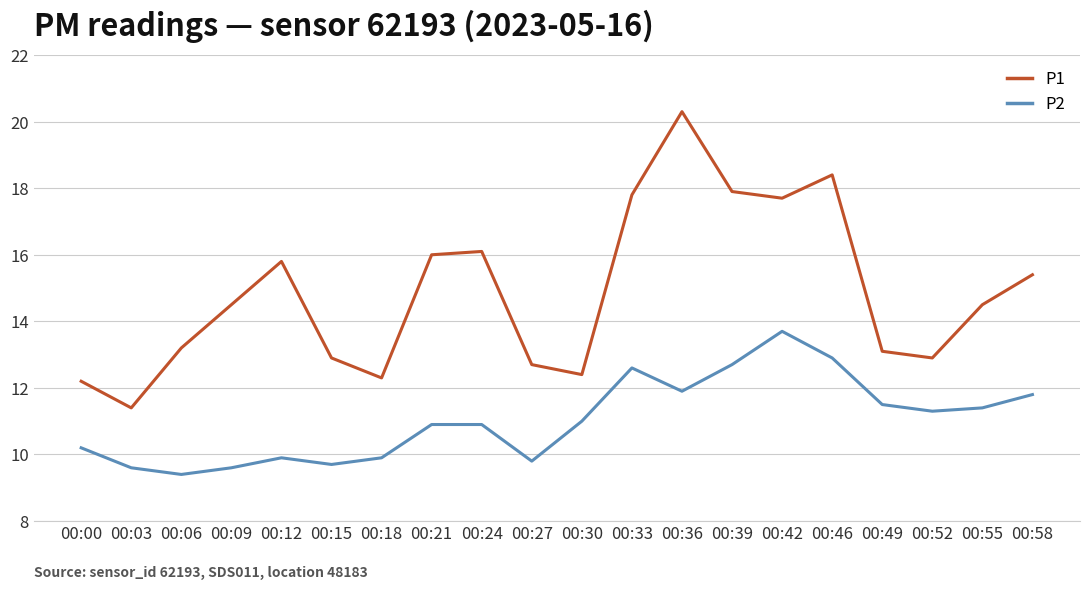

Count the number of categories in the chart.

20